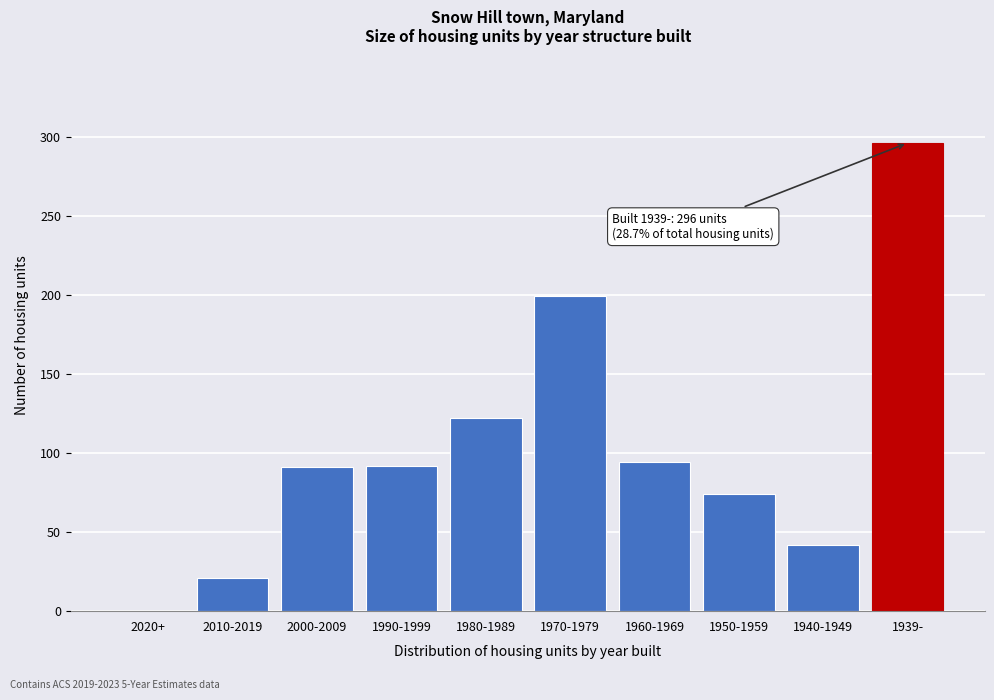

What value does the data have at 1990-1999?

92